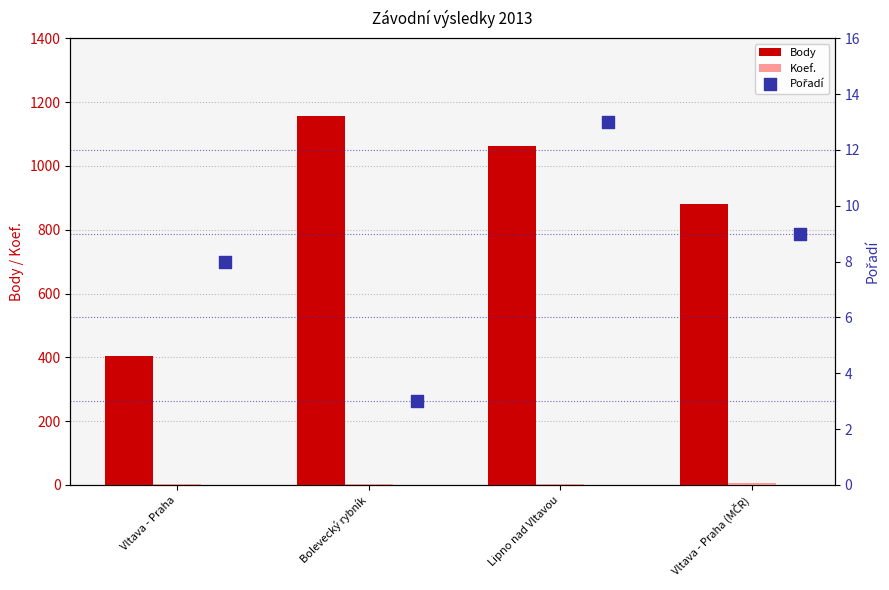

What is the maximum value for Body?

1156